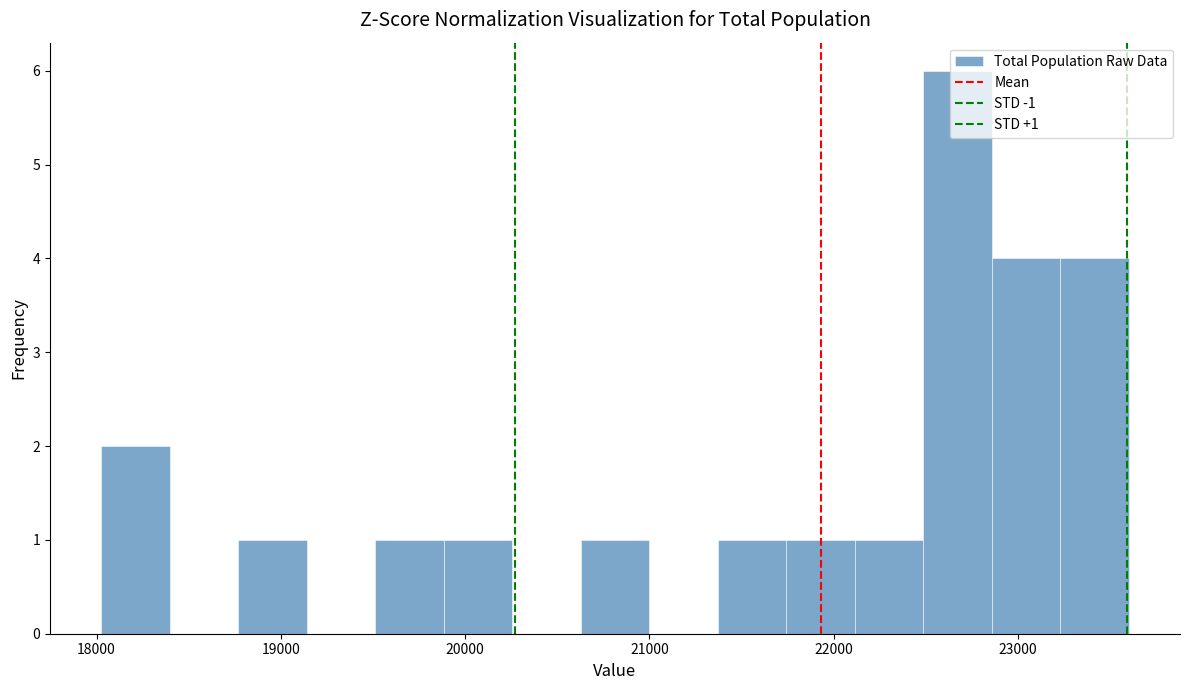

Around what value on the x-axis is the tallest bar? Give the approximate position of its centre, as read against the axis.

22700